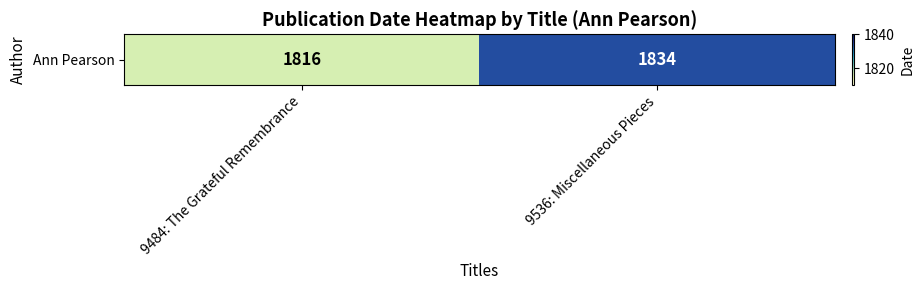

What is the maximum value shown in the chart?

1834